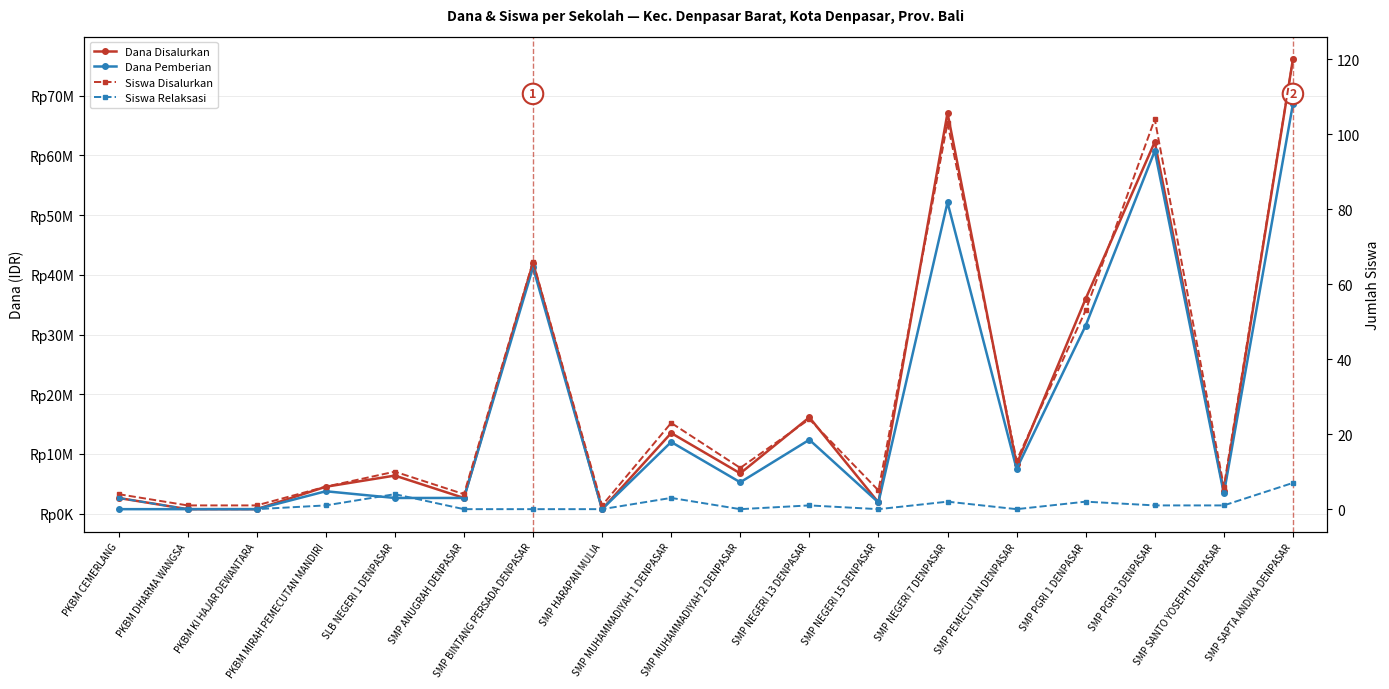

What is the difference between the second highest and second lowest values in the Dana Disalurkan series?

66375000